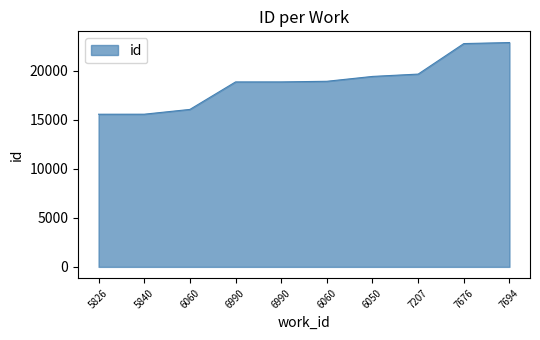

How many lines are shown in the chart?

1